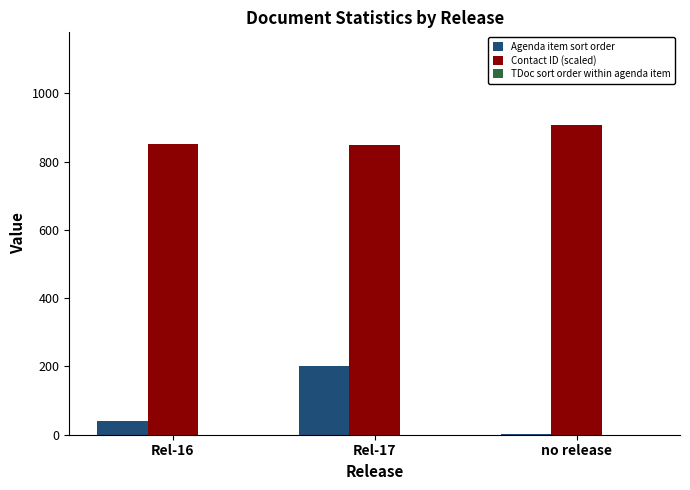

At which label does Agenda item sort order reach its peak?

Rel-17